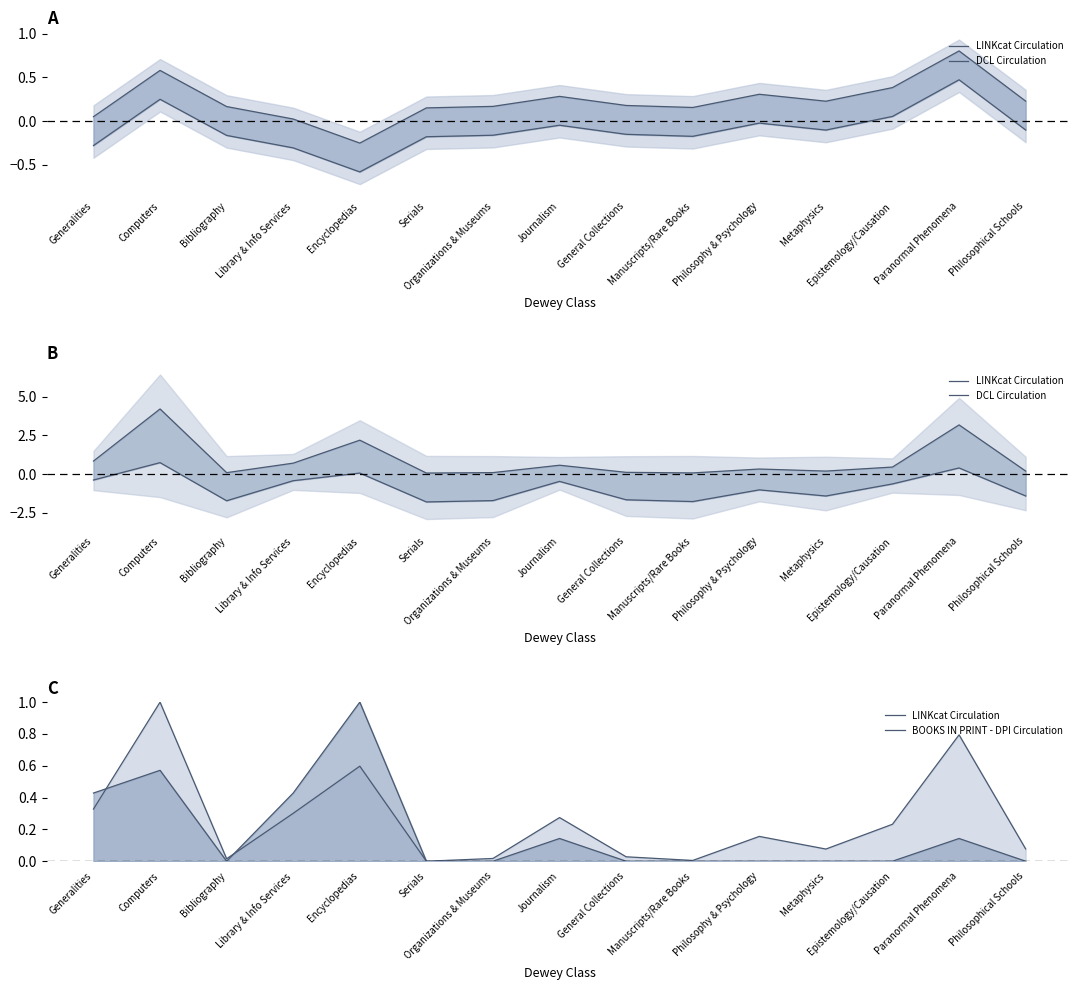

True or false: BOOKS IN PRINT - DPI Circulation and DCL Circulation intersect in this chart.

True